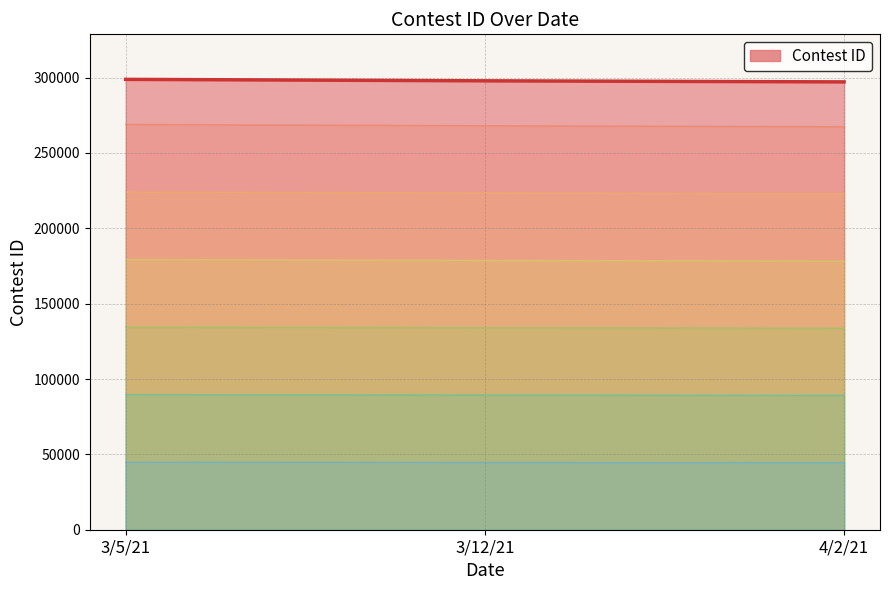

Is the value of Contest ID × 0.90 at 3/5/21 greater than the value of Contest ID × 0.75 at 3/5/21?

Yes